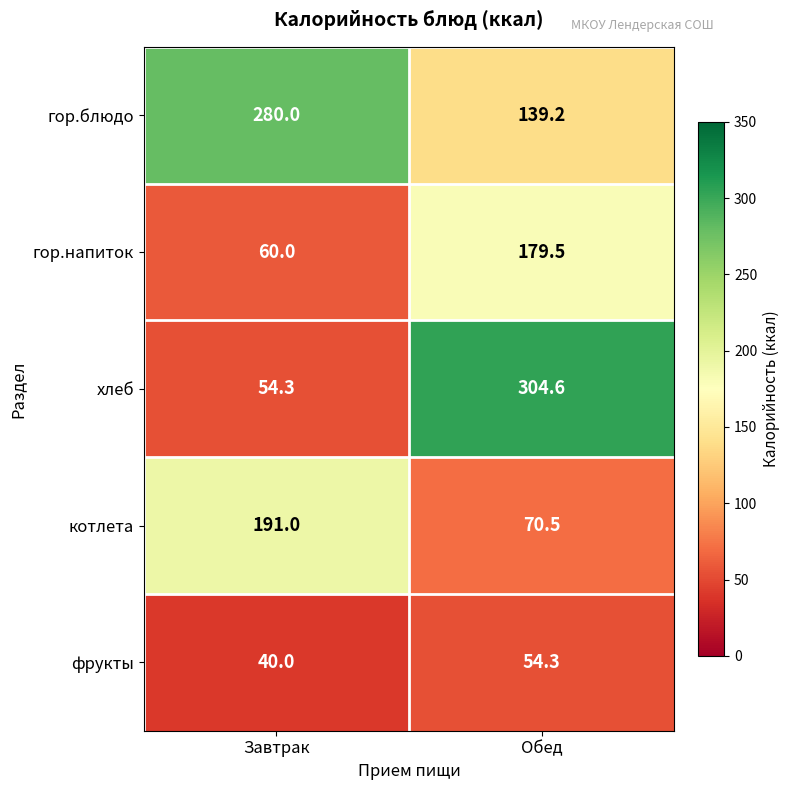

Which series has the largest total across all categories?

гор.блюдо